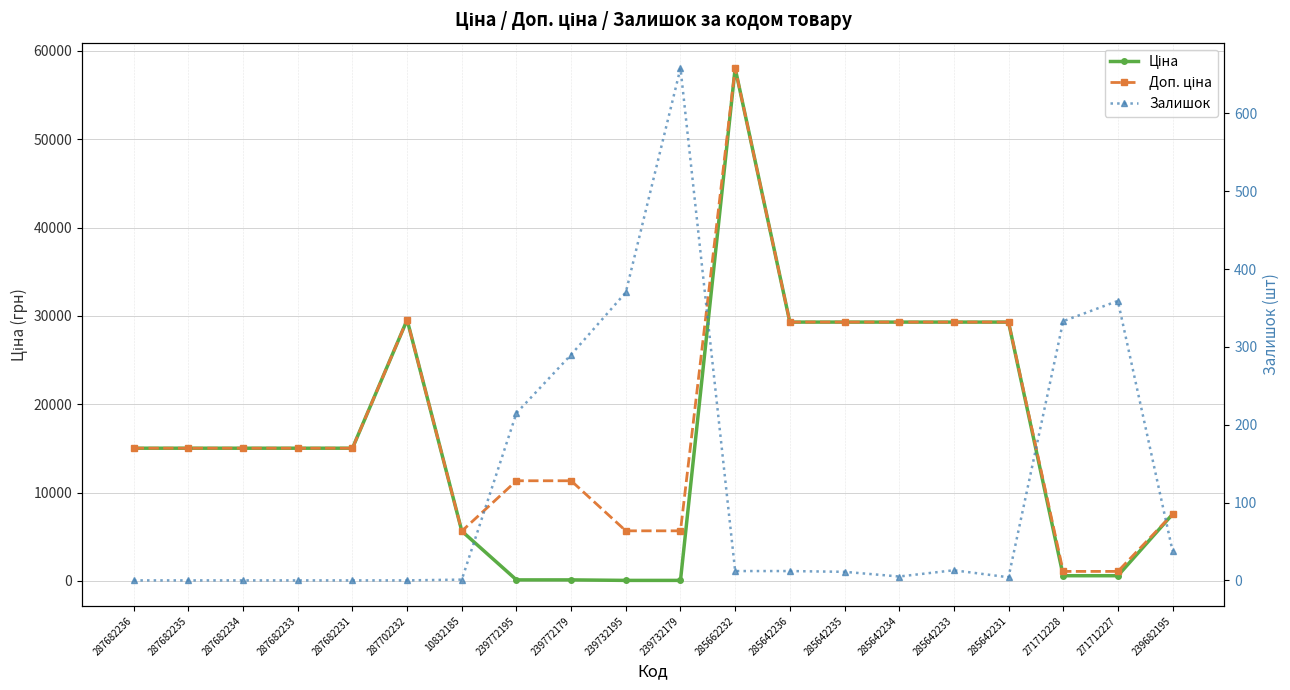

Where does the Доп. ціна series first go above 15019?

287682236